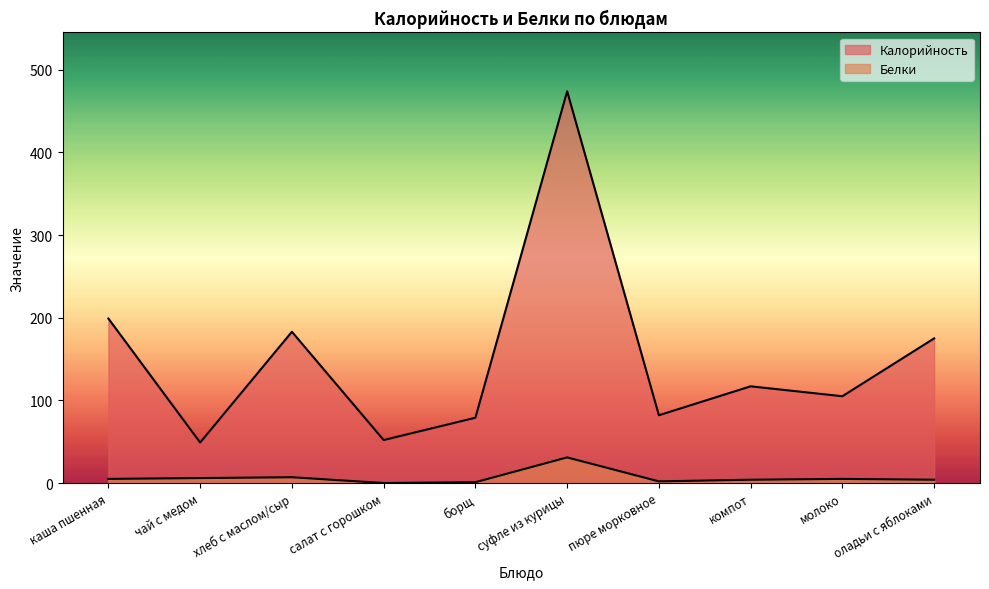

At which label does Белки first exceed 5?

чай с медом